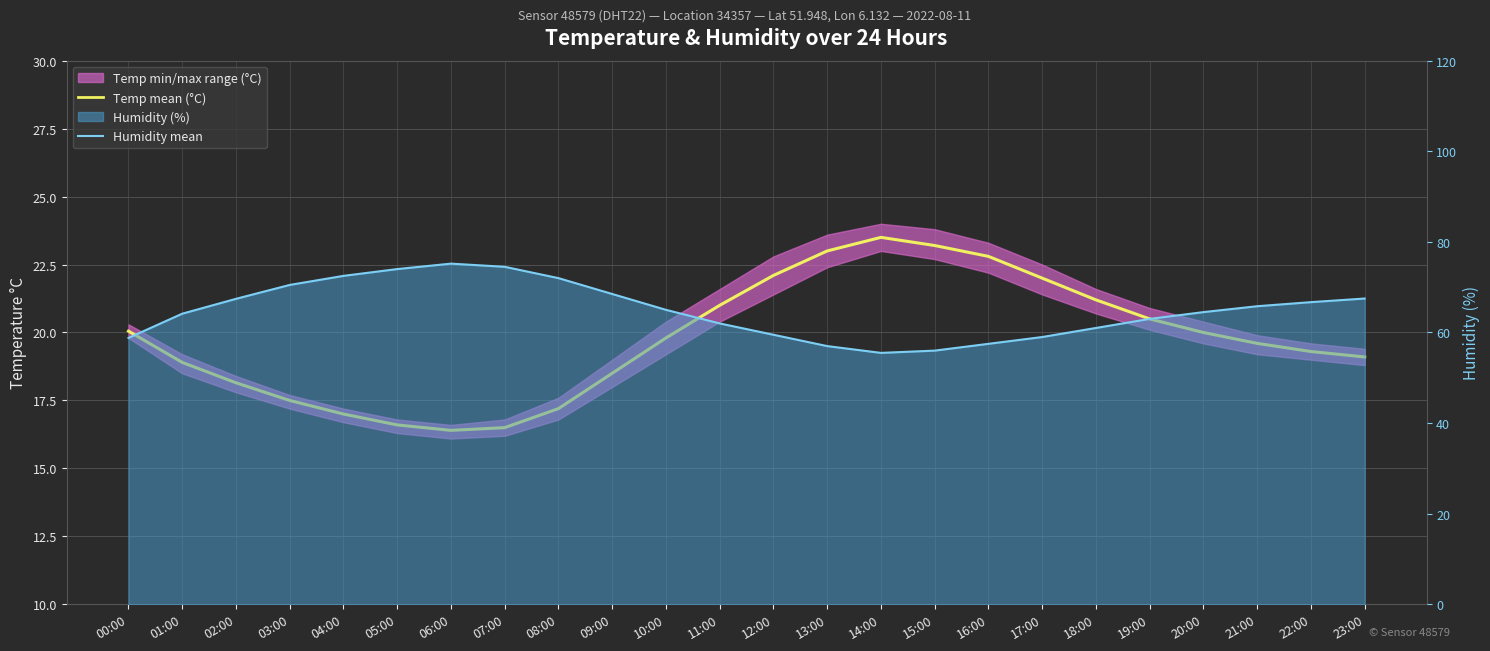

List the series in order of their overall mean, lowest first.

Temp mean (°C), Humidity mean